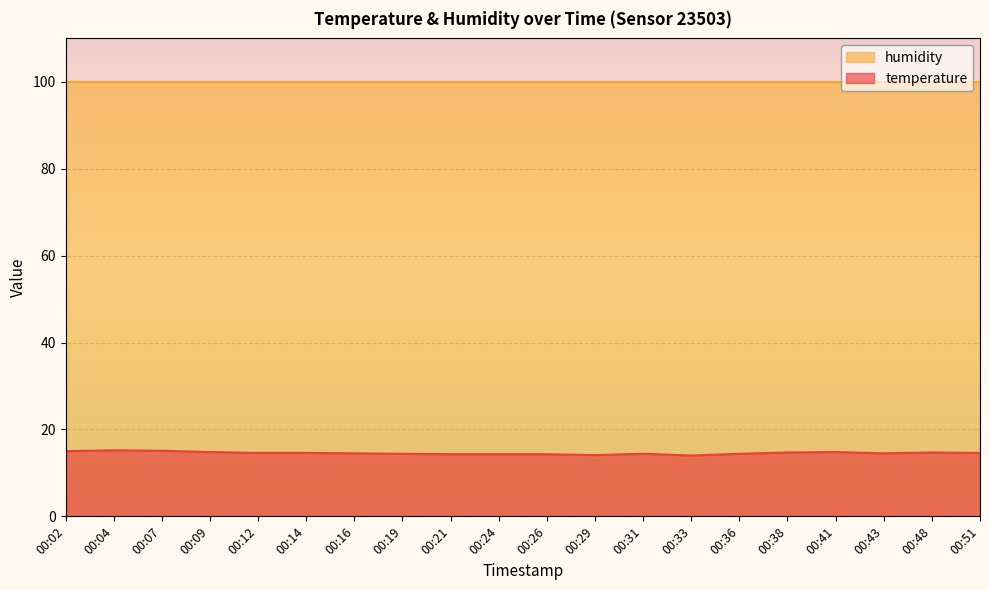

Is it true that the value at 00:21 is 8.5?

False